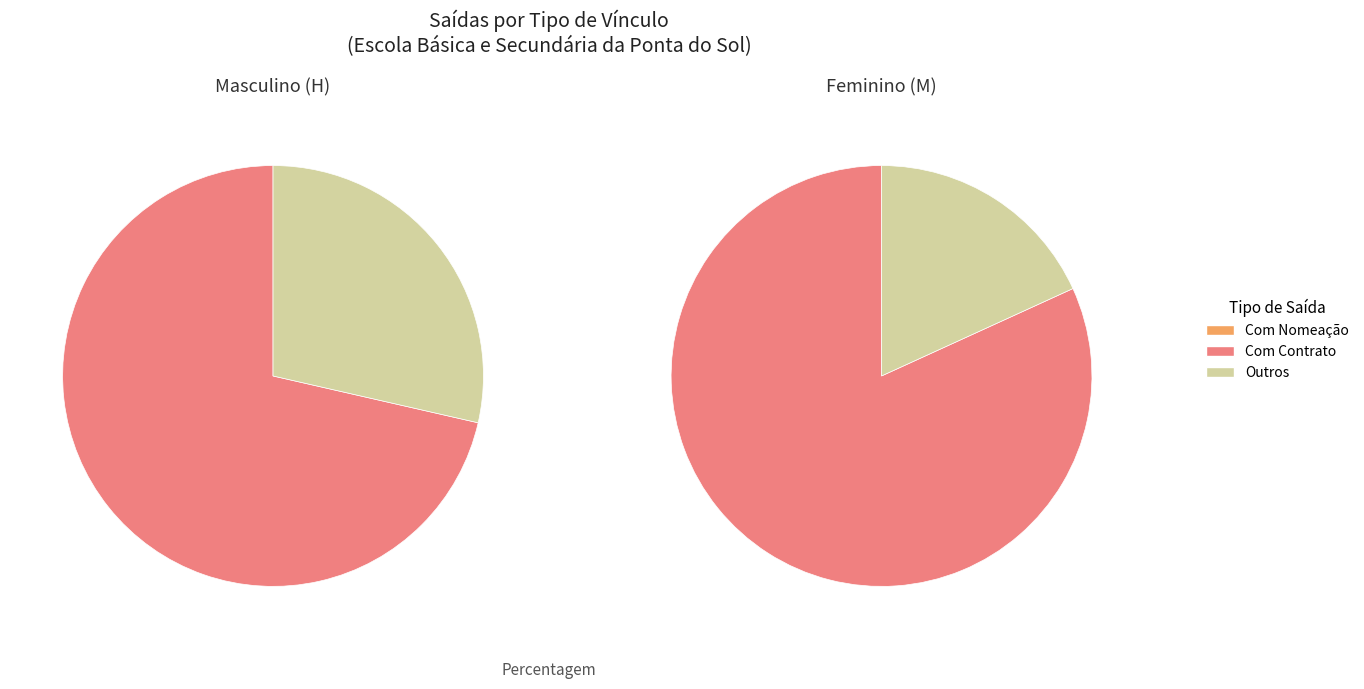

Rank the categories by value from lowest to highest.

Com Nomeação, Outros, Com Contrato